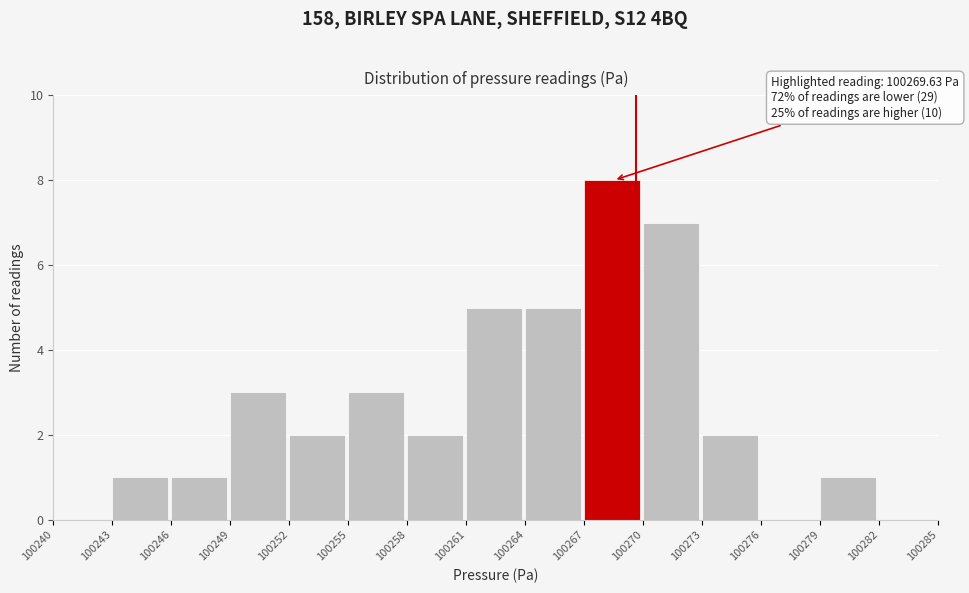

Over which range of the x-axis is the bar tallest?

100267 to 100270